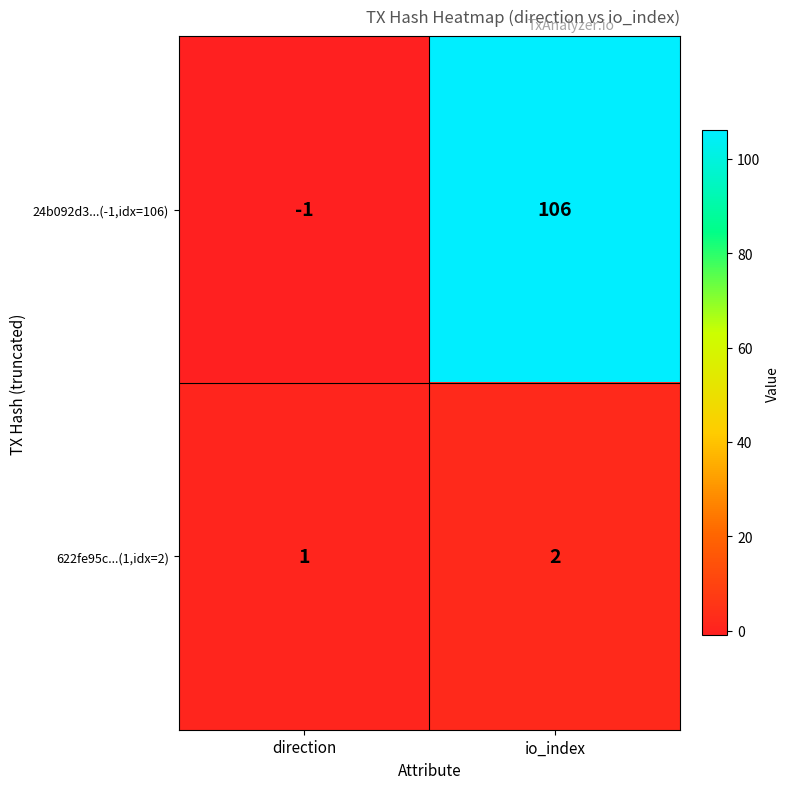

Reading right to left, extract all data points from this chart.

24b092d3...(-1,idx=106): io_index=106	direction=-1
622fe95c...(1,idx=2): io_index=2	direction=1